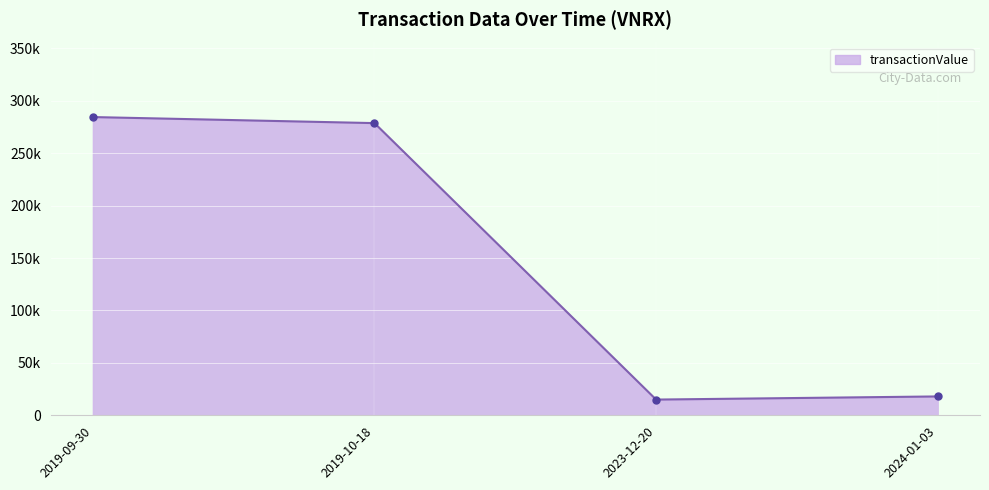

Approximately how many times larger is the value at 2019-10-18 compared to 2019-09-30?

1.0